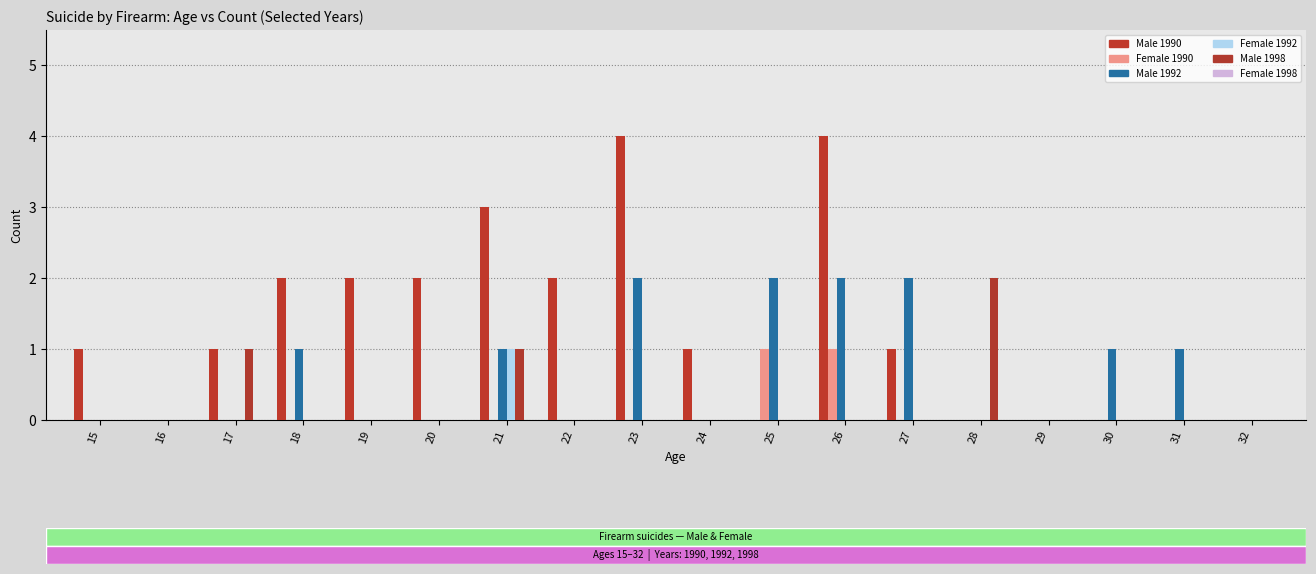

At which category is the sum across all series the highest?

26